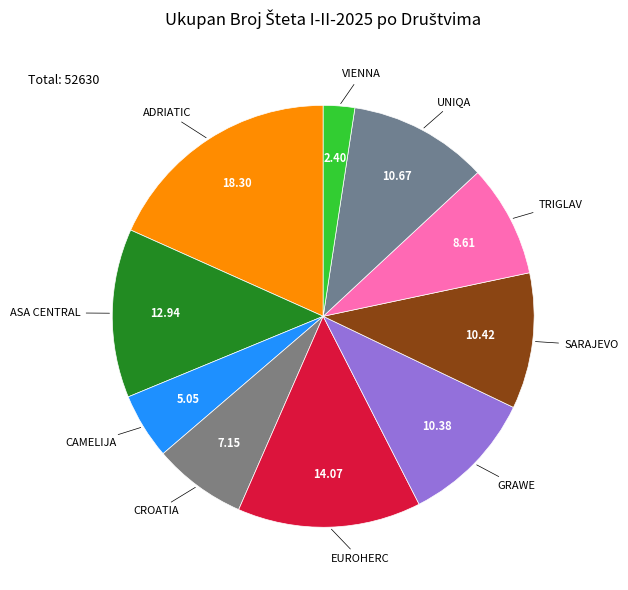

How many segments does this pie chart have?

10